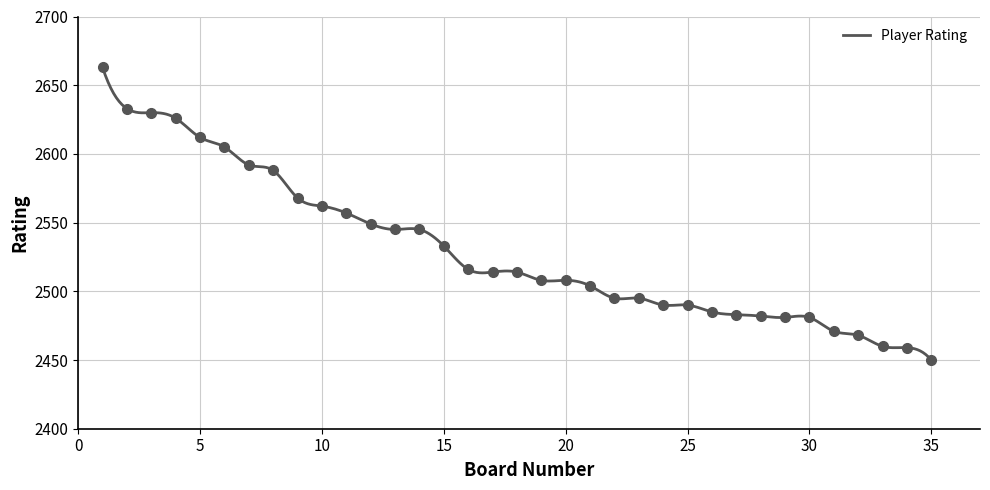

What is the change in value from 28 to 35?

-32